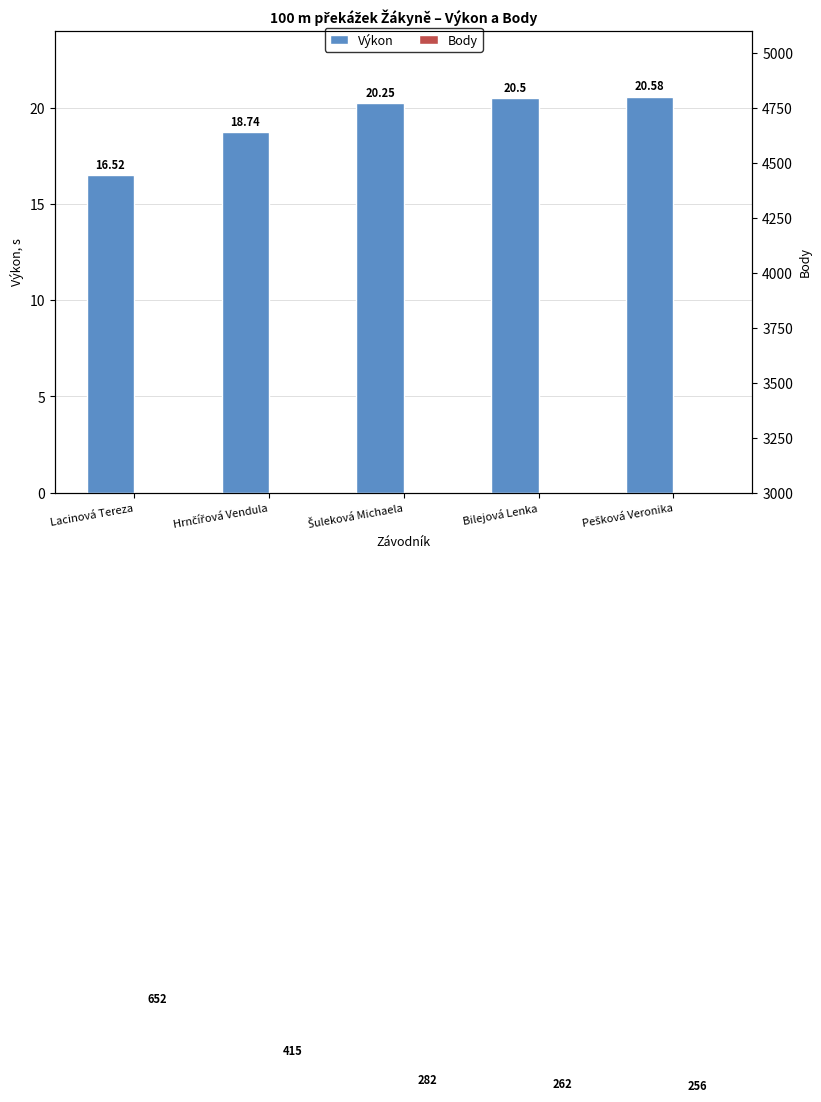

What is the label of the 4th bar from the right?

Hrnčířová Vendula